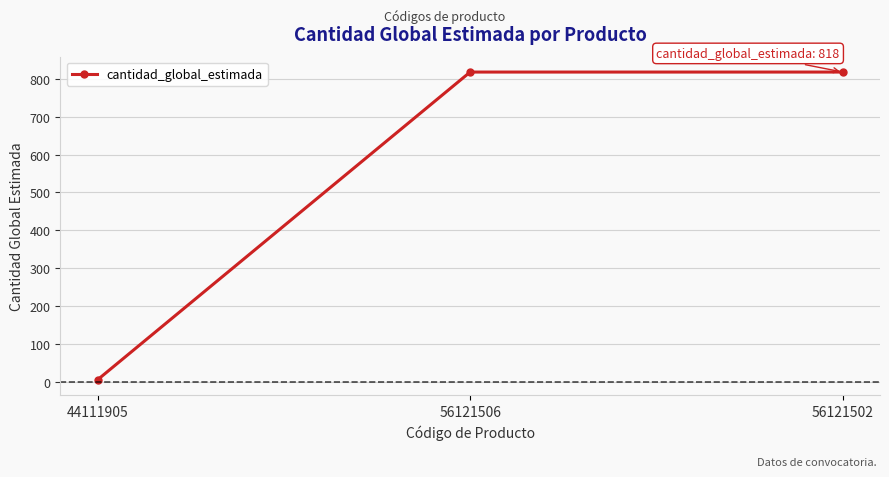

What position from the left is 56121502?

3